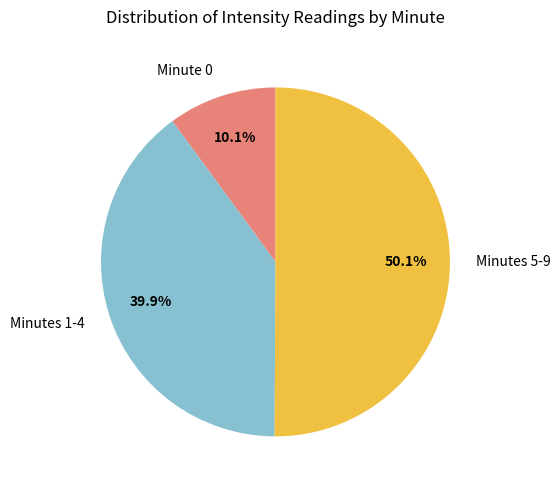

Does Minute 0 represent more than half of the total?

No